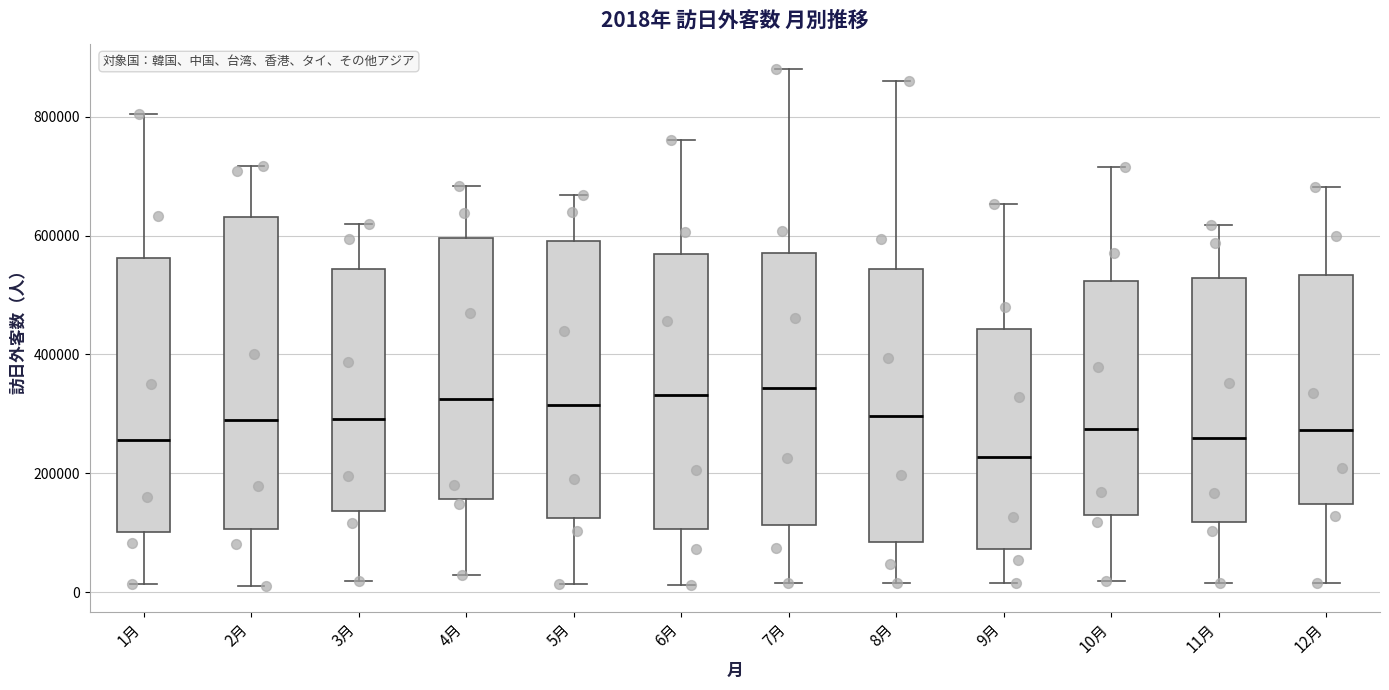

Which box's median line is the lowest?

9月